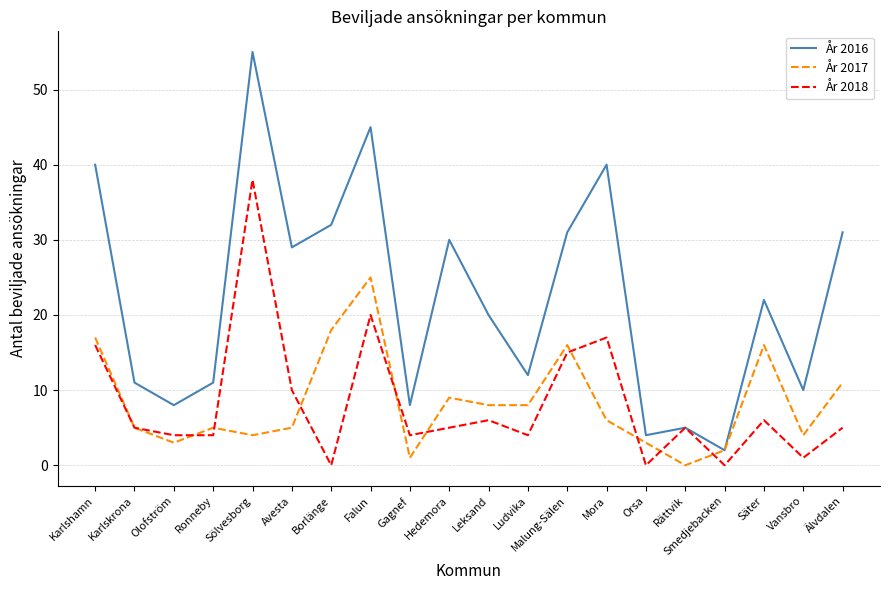

At which label does År 2016 reach its peak?

Sölvesborg